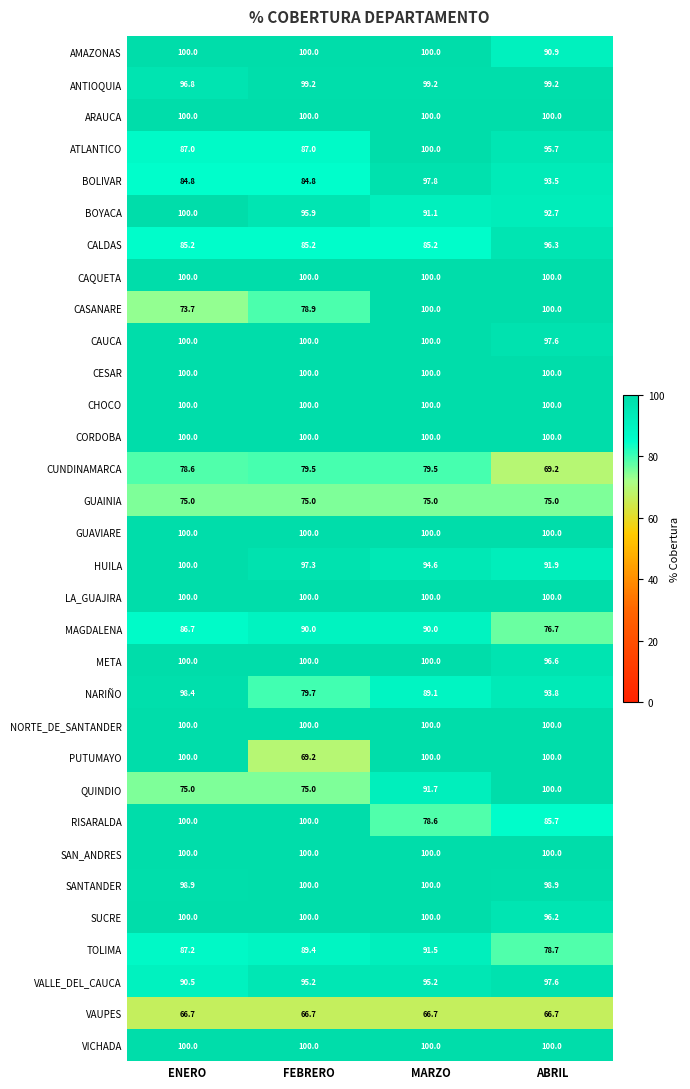

How many series are shown in this chart?

32